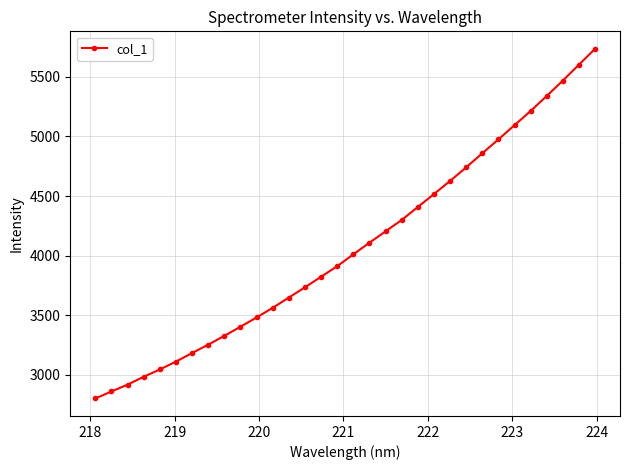

What is the sum of all values?

130247.8